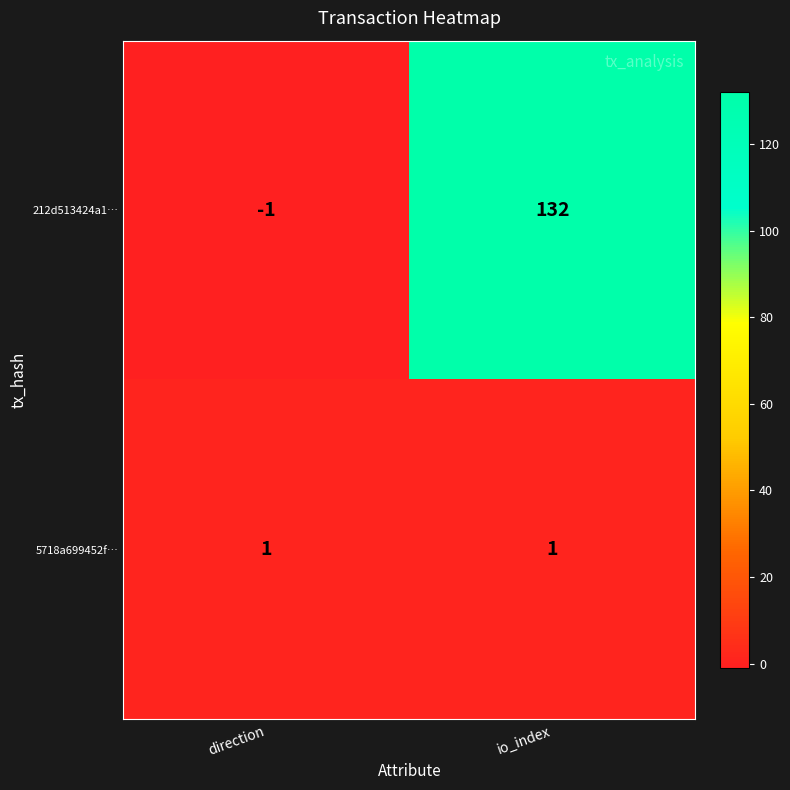

Rank the series at direction from highest to lowest value.

5718a699452f…, 212d513424a1…